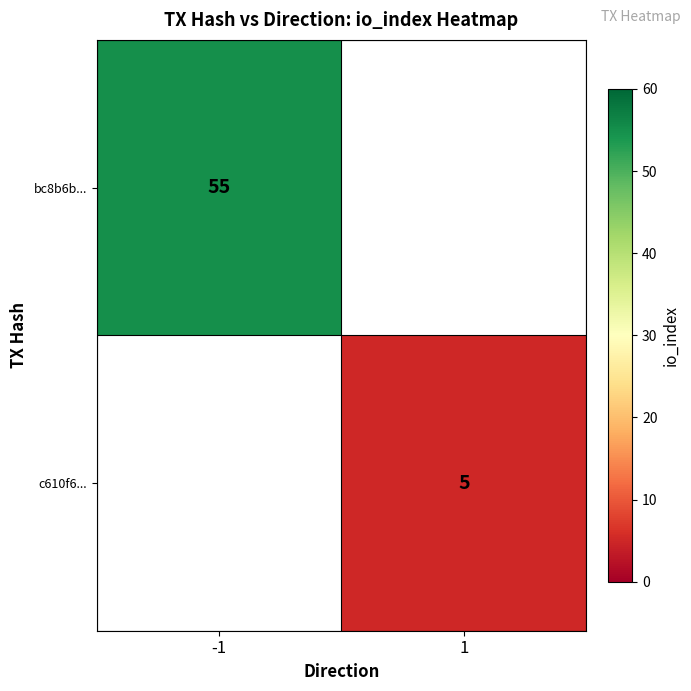

What is the maximum value shown in the chart?

55.0